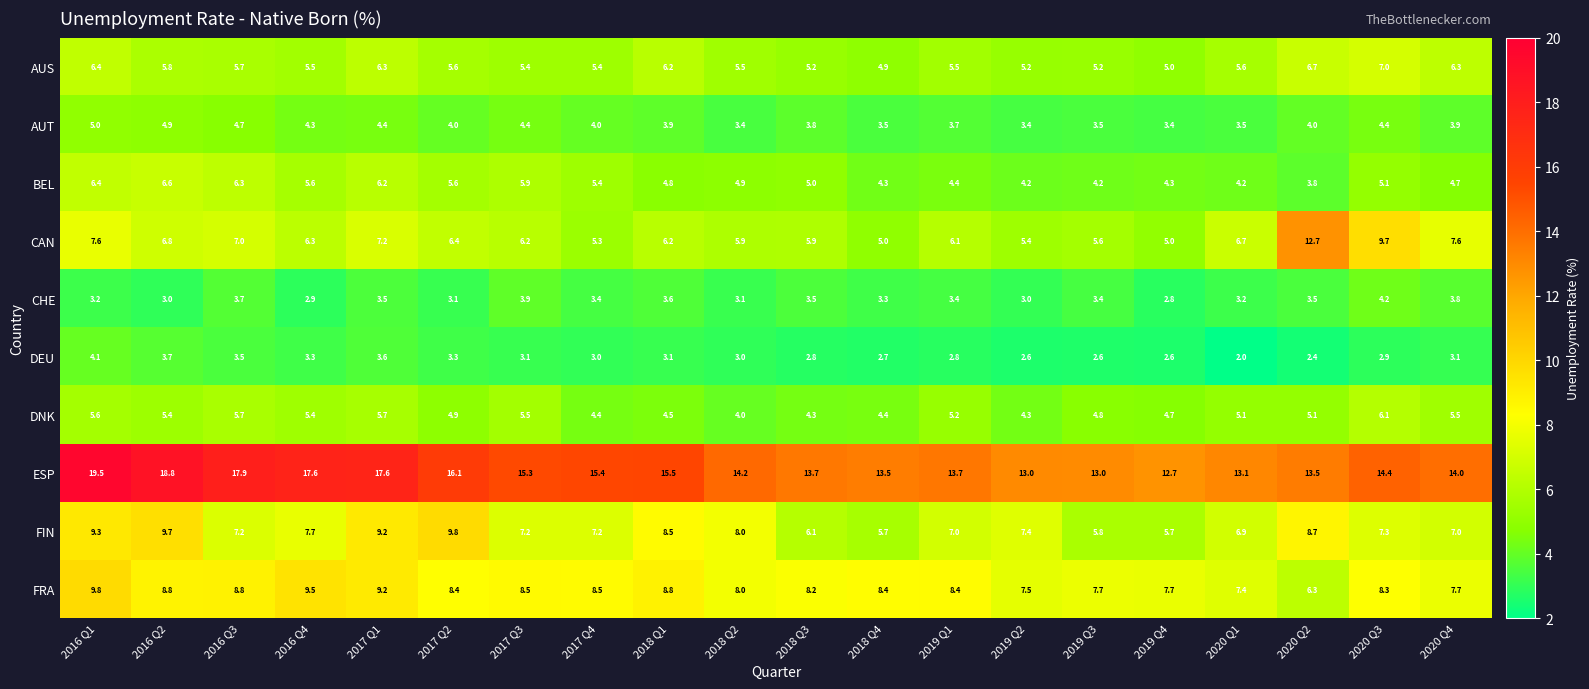

Which series has the largest total across all categories?

ESP